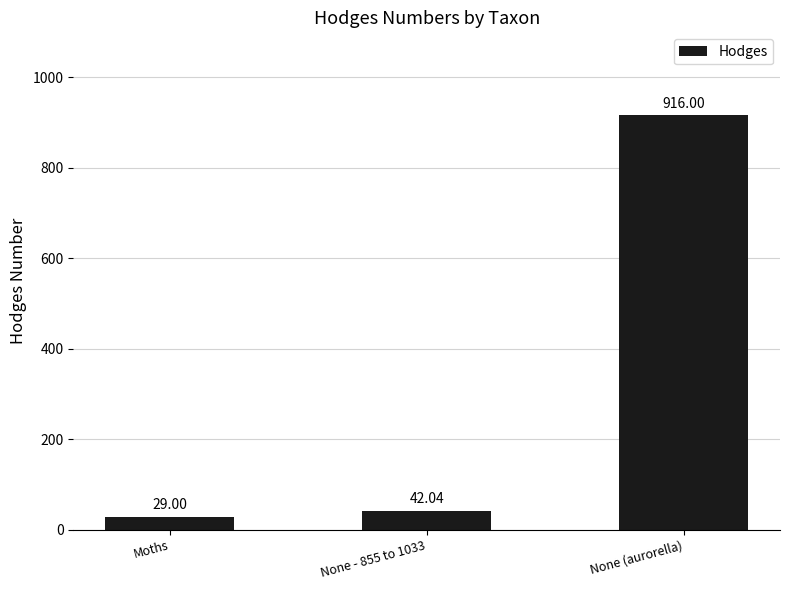

Reading left to right, what are all the values shown in this chart?

29.0	42.0	916.0